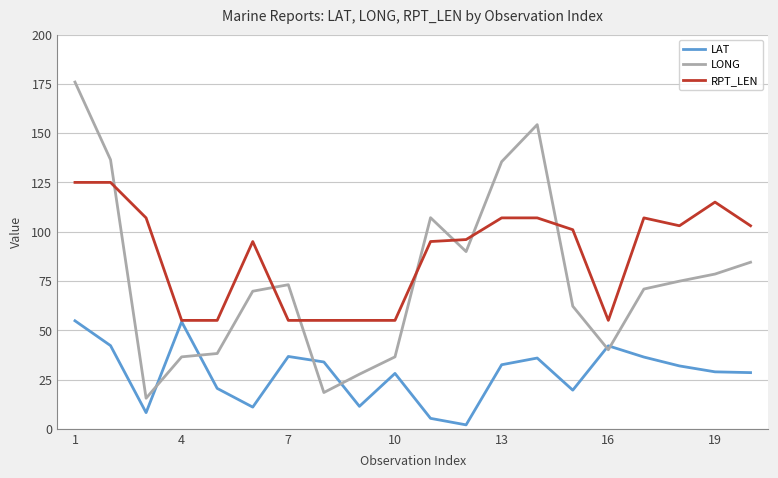

What is the sum of all LAT values?

564.2